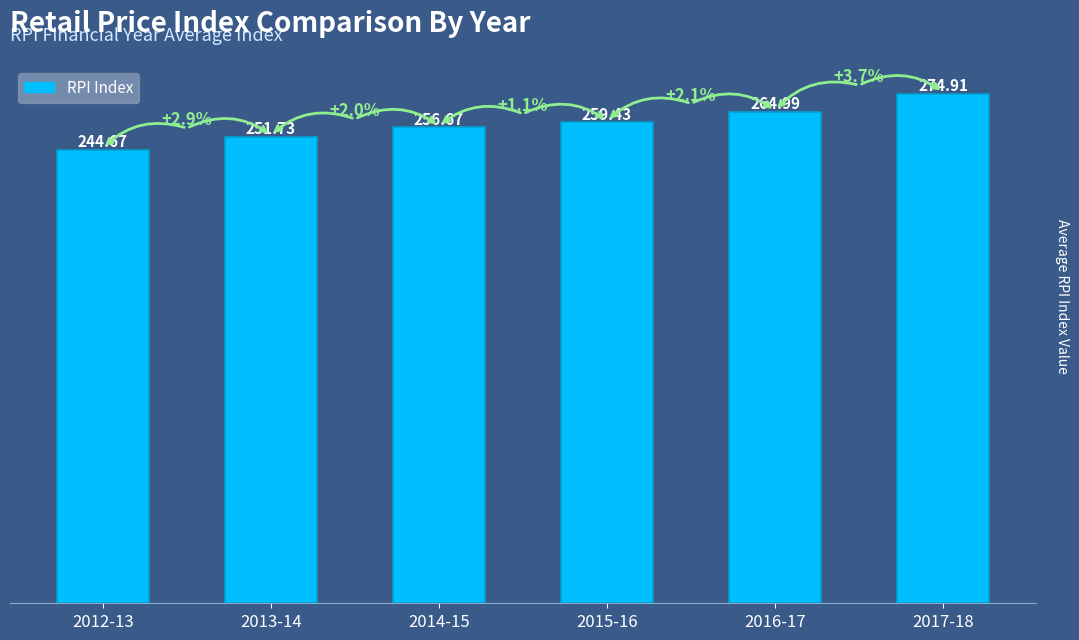

True or false: the data shows 265.0 at 2016-17.

True